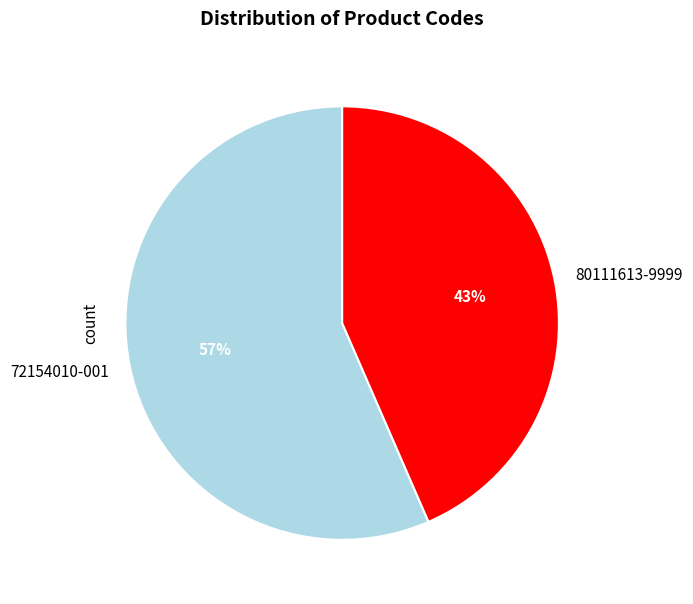

Is there a majority slice in this chart?

Yes